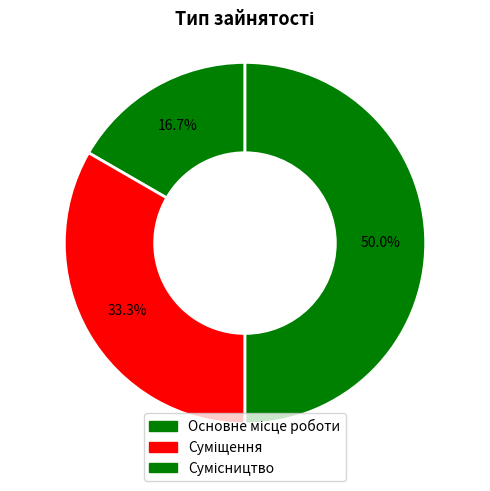

How many slices are in this pie chart?

3